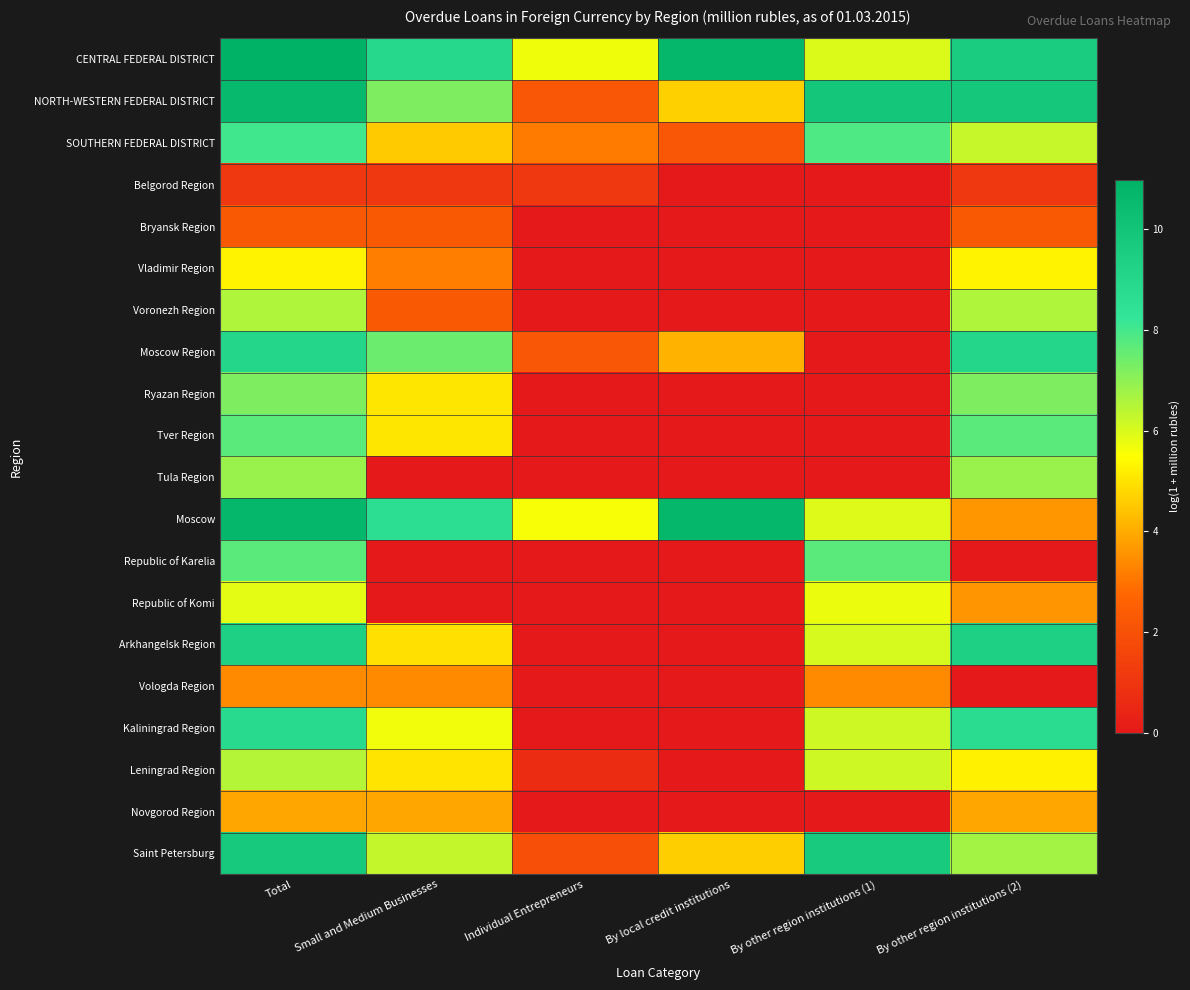

At which category does the chart reach its peak across all series?

Total